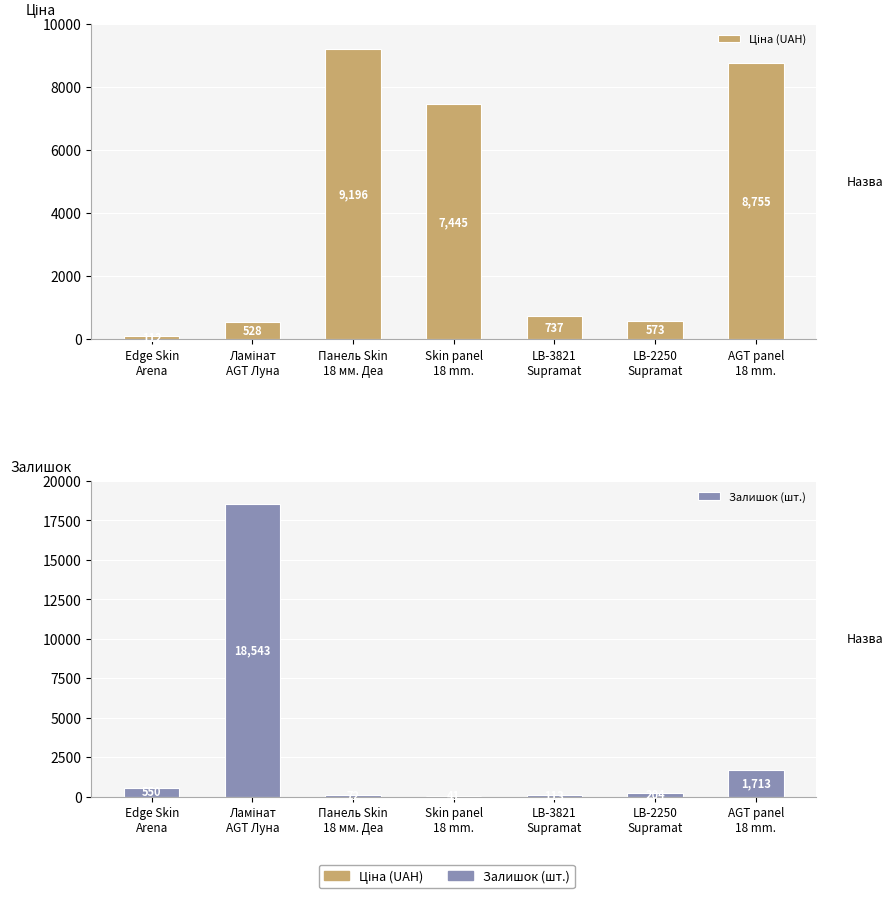

At which label does Ціна (UAH) reach its peak?

Панель Skin
18 мм. Деа